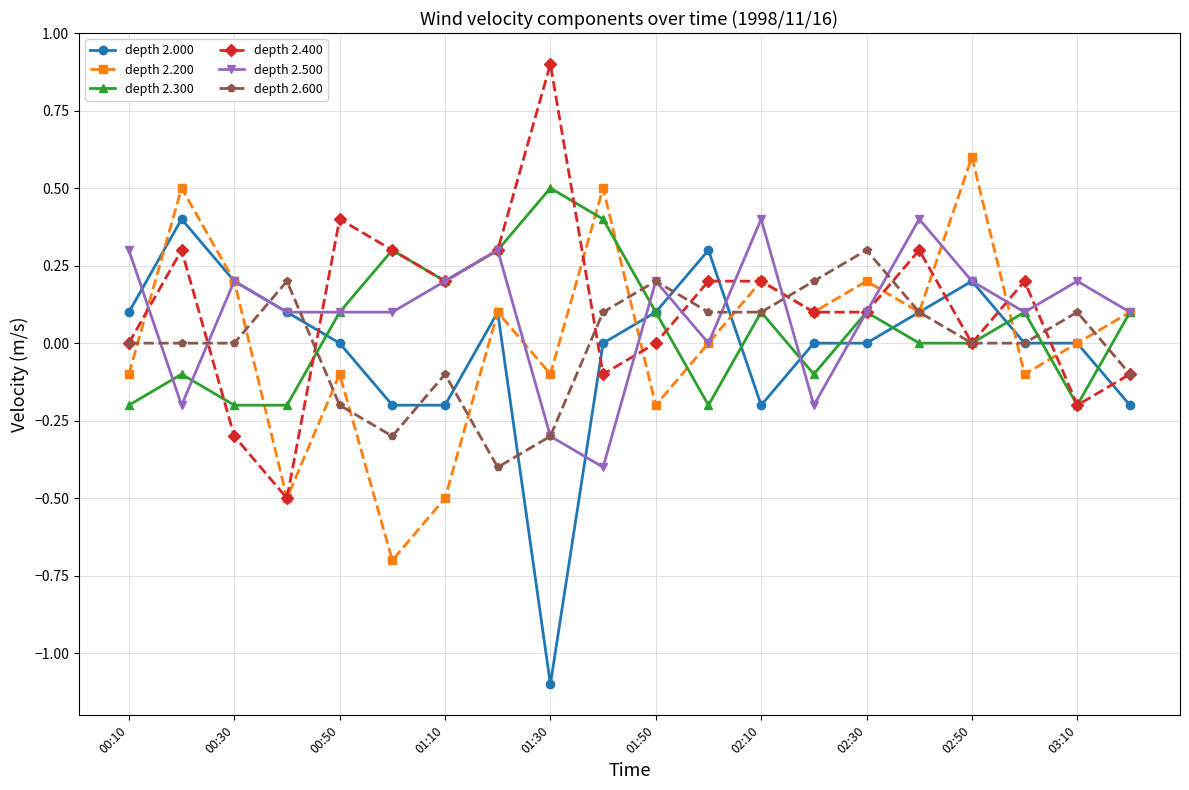

After their last crossing, which series has the higher values: depth 2.400 or depth 2.000?

depth 2.400